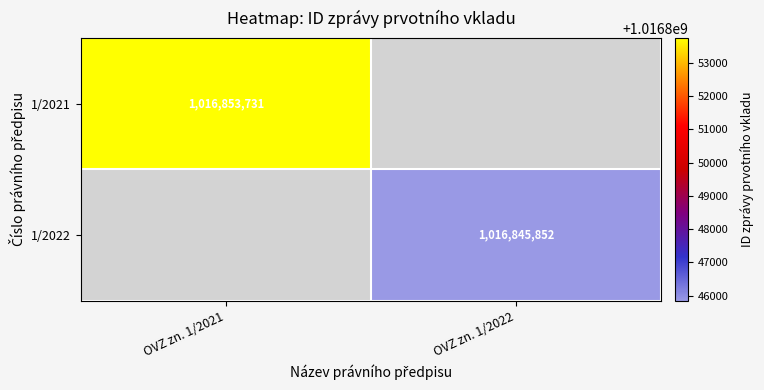

True or false: 1/2021 has a value of 1016853731 at OVZ zn. 1/2021.

True